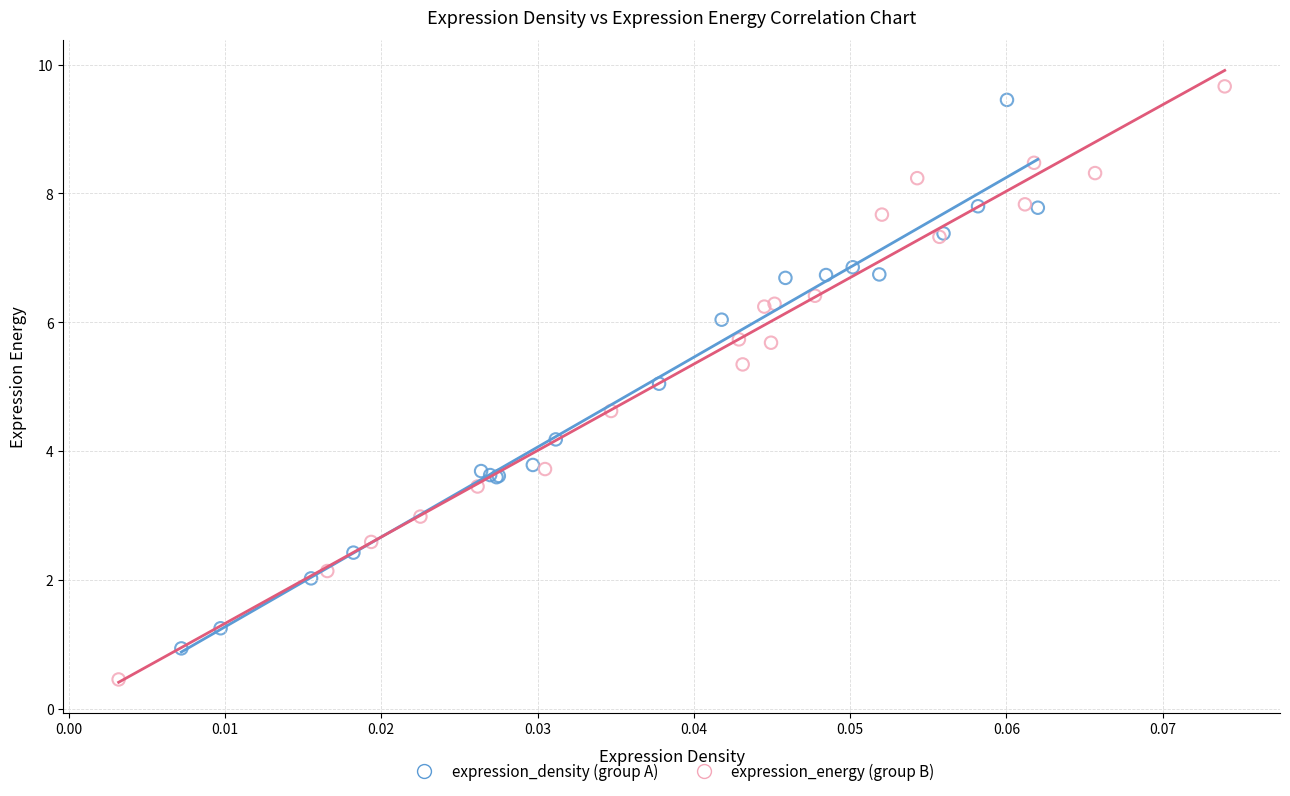

Which series has the largest Y range (max minus min)?

expression_energy (group B)